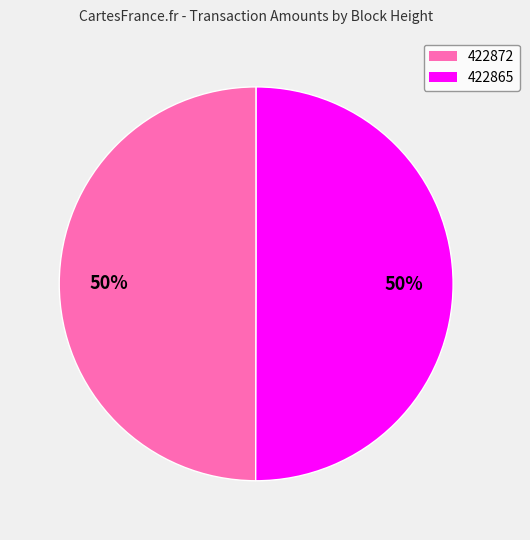

The 422865 slice represents 50% of the pie. True or false?

True